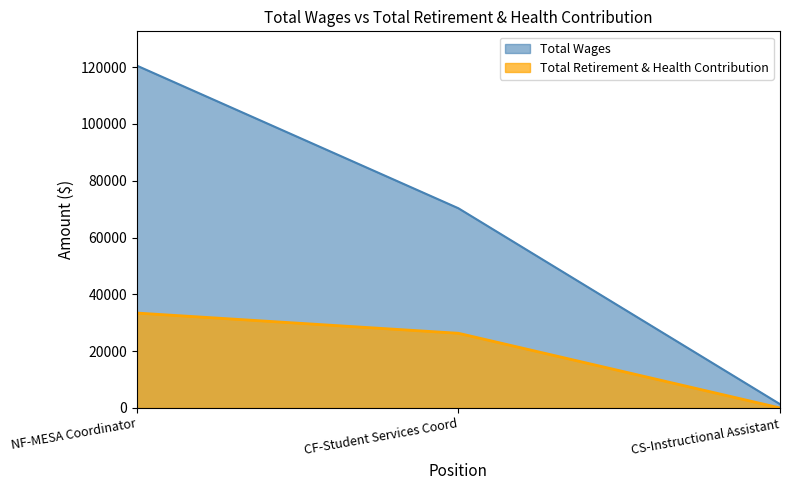

List the series in order of their overall mean, lowest first.

Total Retirement & Health Contribution, Total Wages